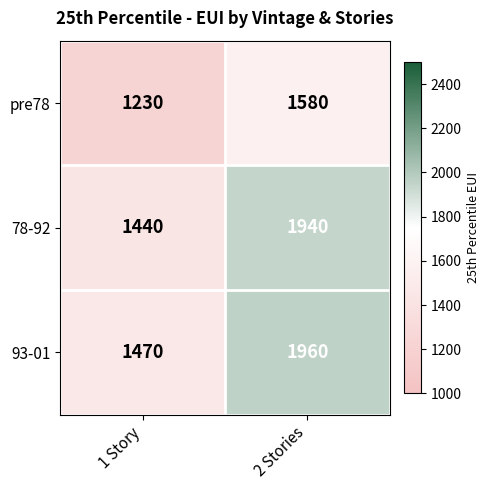

Which category has the highest value across all series?

2 Stories